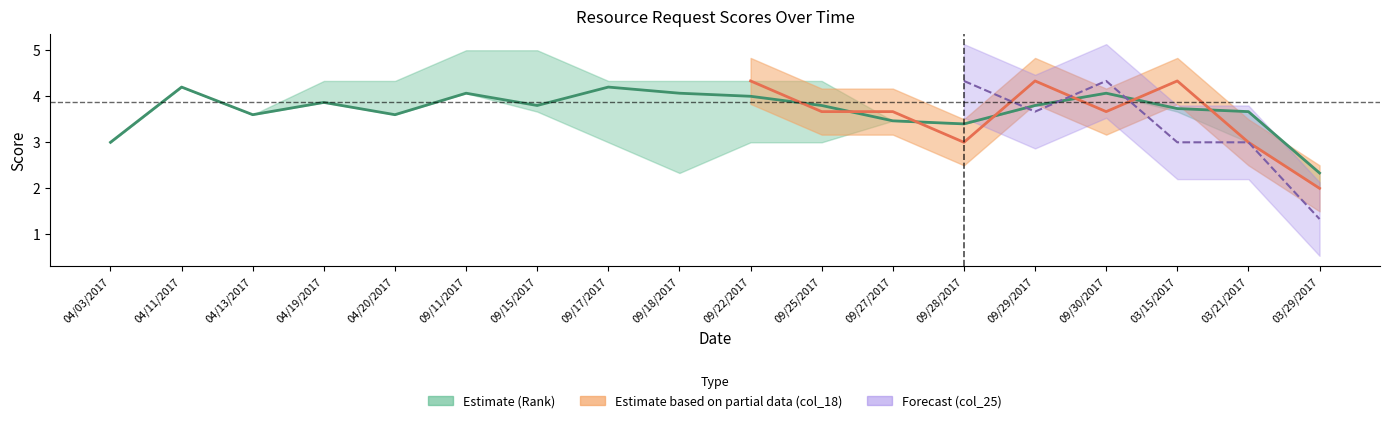

Does the chart display data point markers on the line(s)?

No